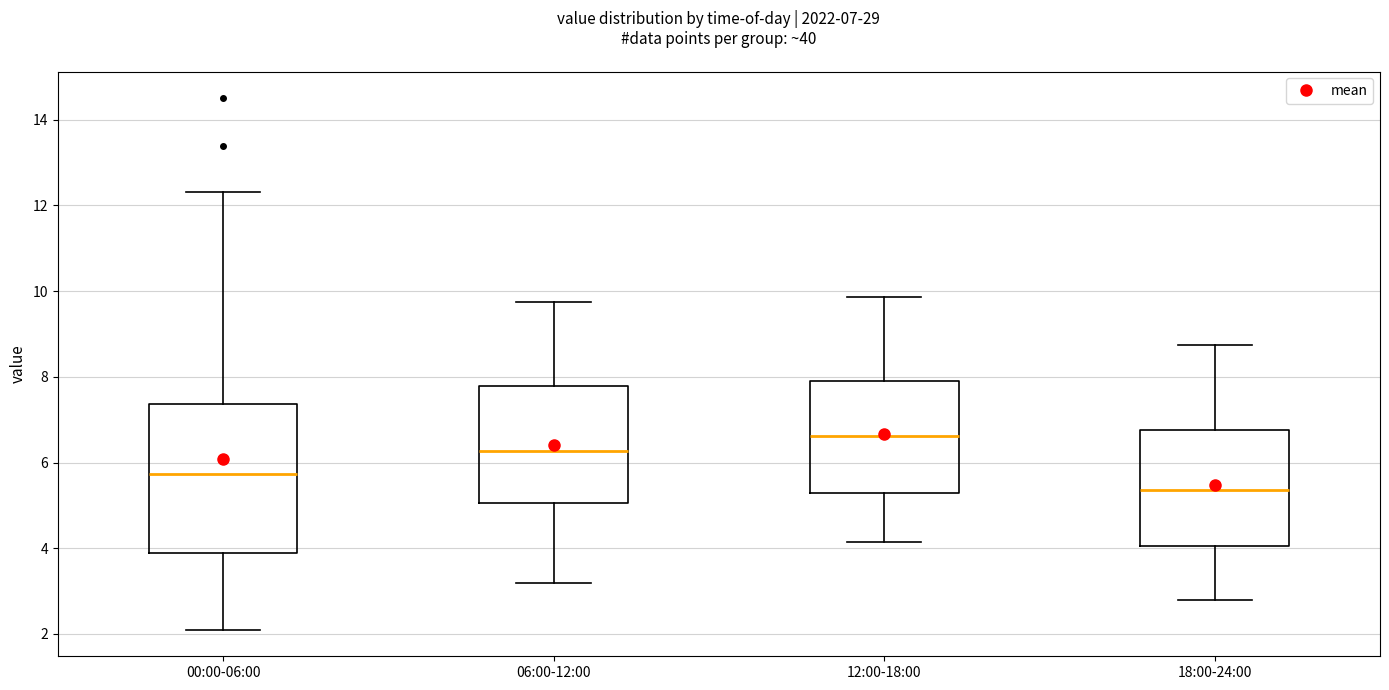

Which box is the tallest, from its lower edge to its upper edge?

00:00-06:00